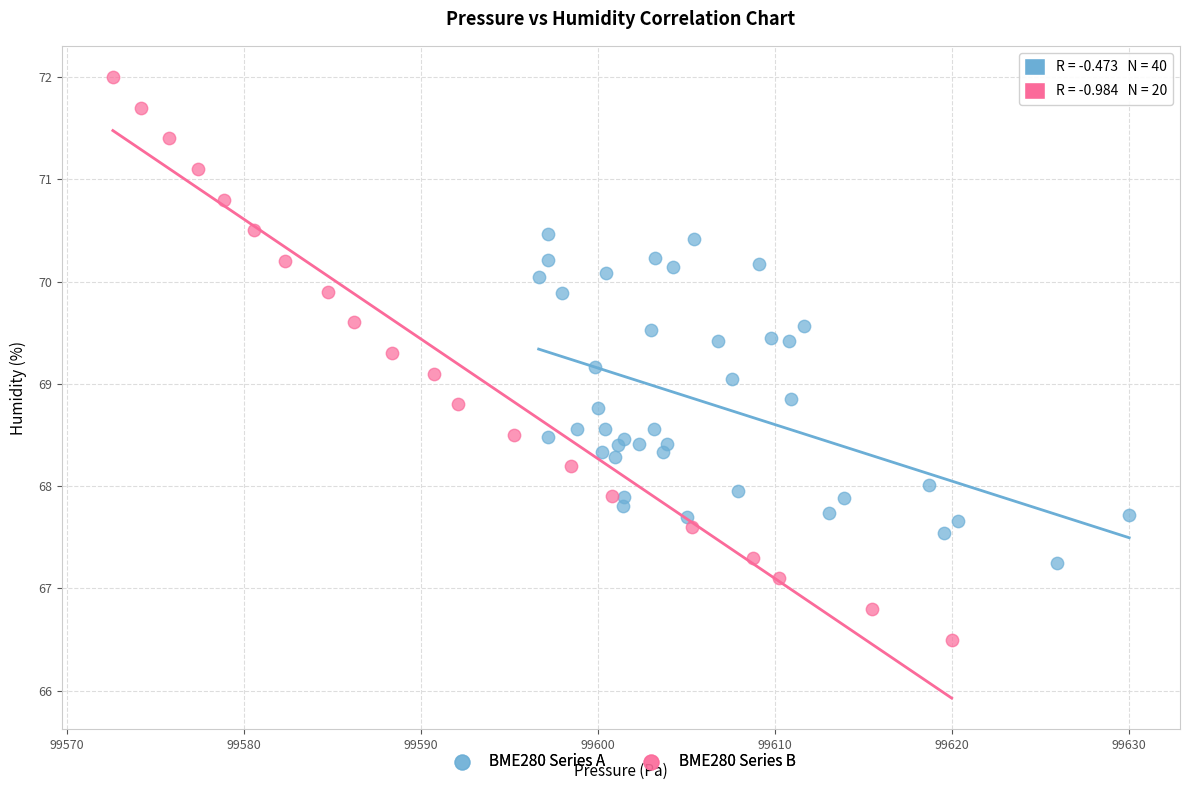

Which series reaches the maximum Y coordinate?

BME280 Series B